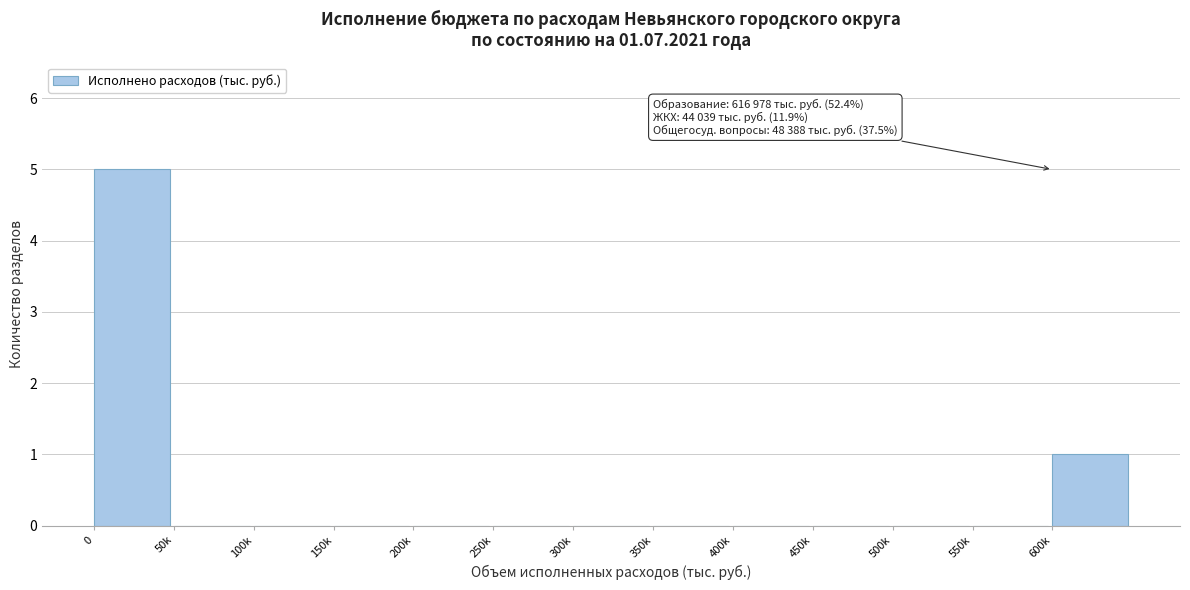

Reading left to right, list all the values displayed in this chart.

0=5	50k=0	100k=0	150k=0	200k=0	250k=0	300k=0	350k=0	400k=0	450k=0	500k=0	550k=0	600k=1